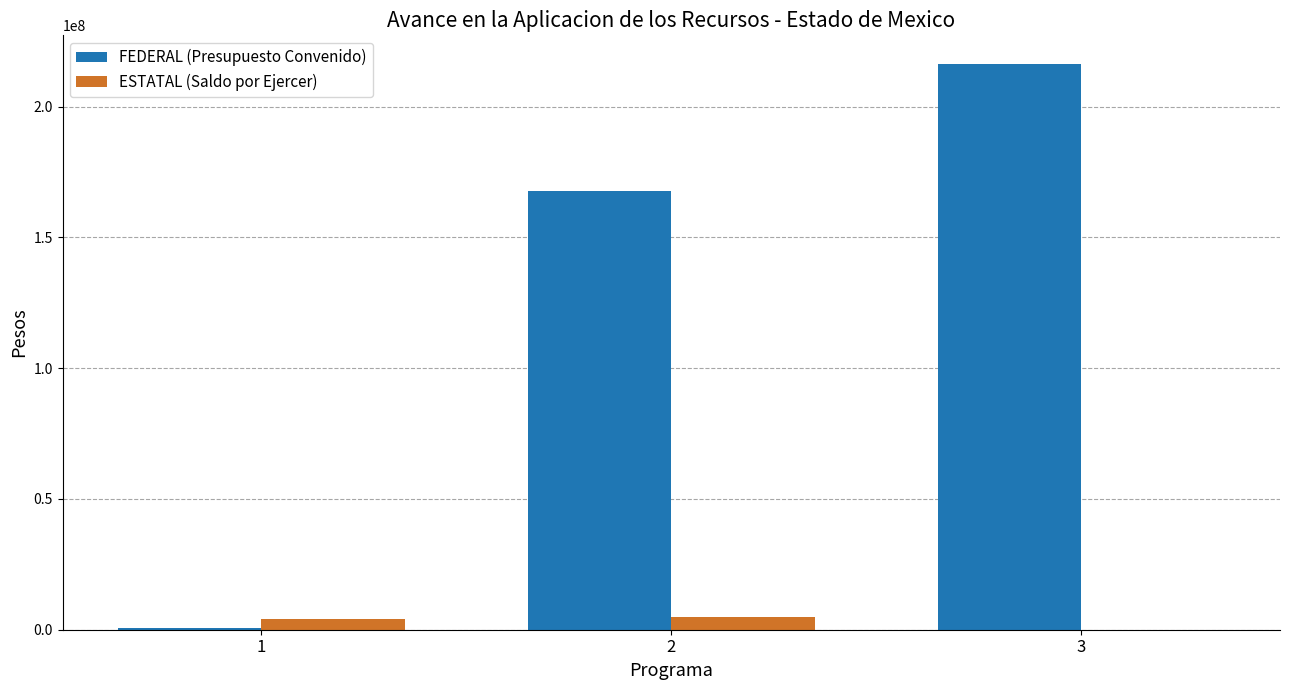

The value of ESTATAL (Saldo por Ejercer) at 3 is 0. True or false?

True